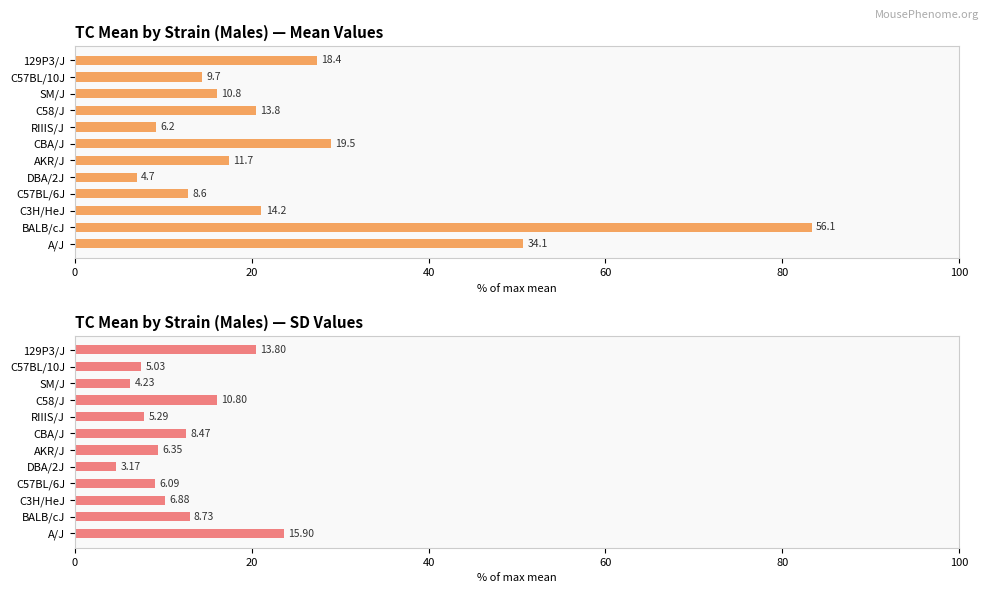

Reading right to left, list all the values displayed in this chart.

mean: 27.3	14.4	16.0	20.5	9.2	29.0	17.4	7.0	12.8	21.1	83.3	50.7
sd: 20.5	7.5	6.3	16.0	7.9	12.6	9.4	4.7	9.0	10.2	13.0	23.6